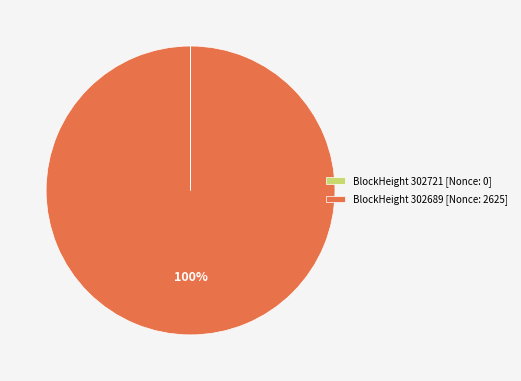

To the nearest percent, what percentage of the pie is BlockHeight 302689 [Nonce: 2625]?

100%